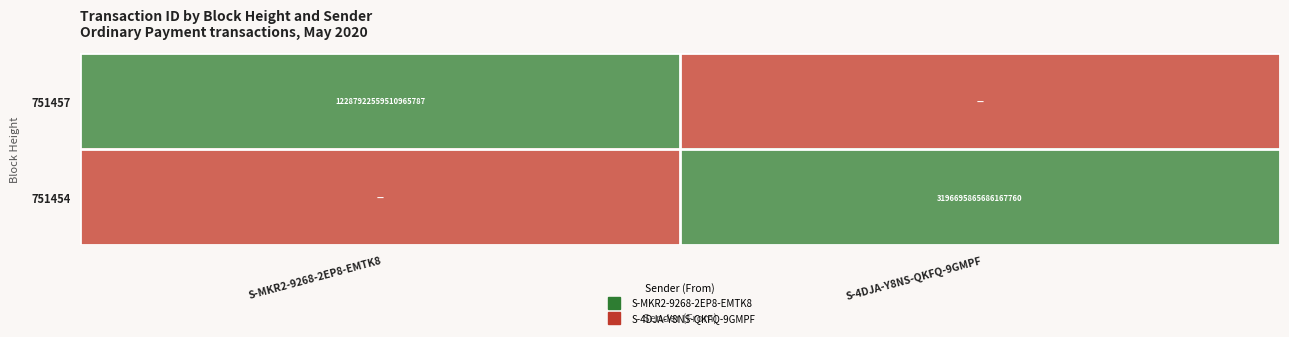

Rank the series by their maximum value, from lowest to highest.

751457, 751454